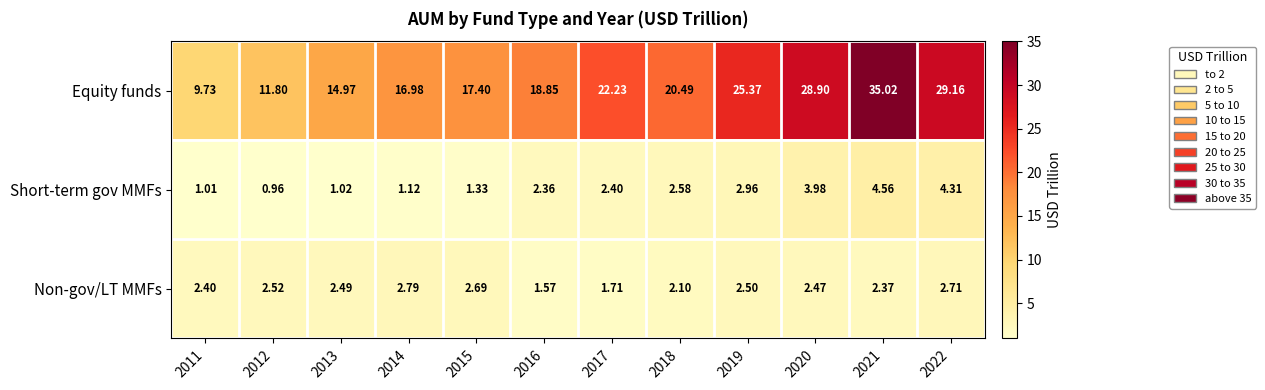

At how many categories does at least one series exceed 16?

9